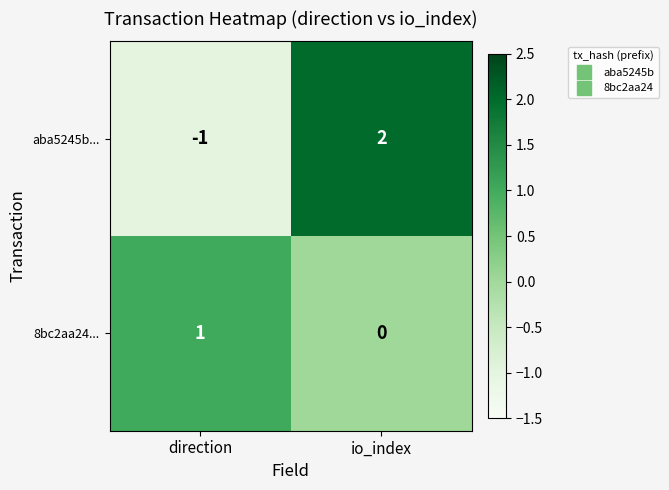

What is the difference between the aba5245b... values at direction and io_index?

3